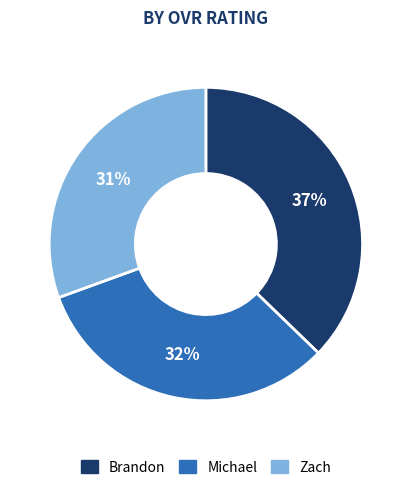

Is there any slice that represents more than half of the pie?

No